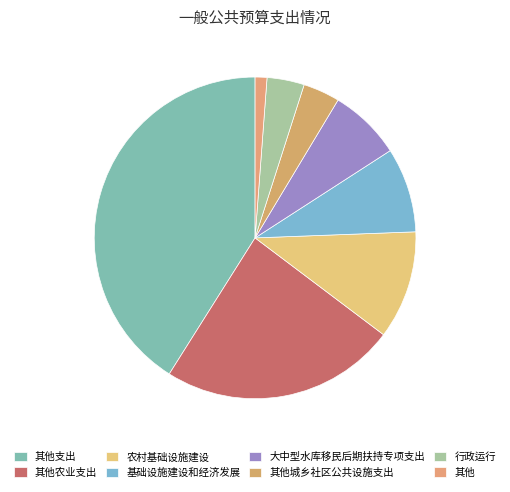

How many slices are in this pie chart?

8